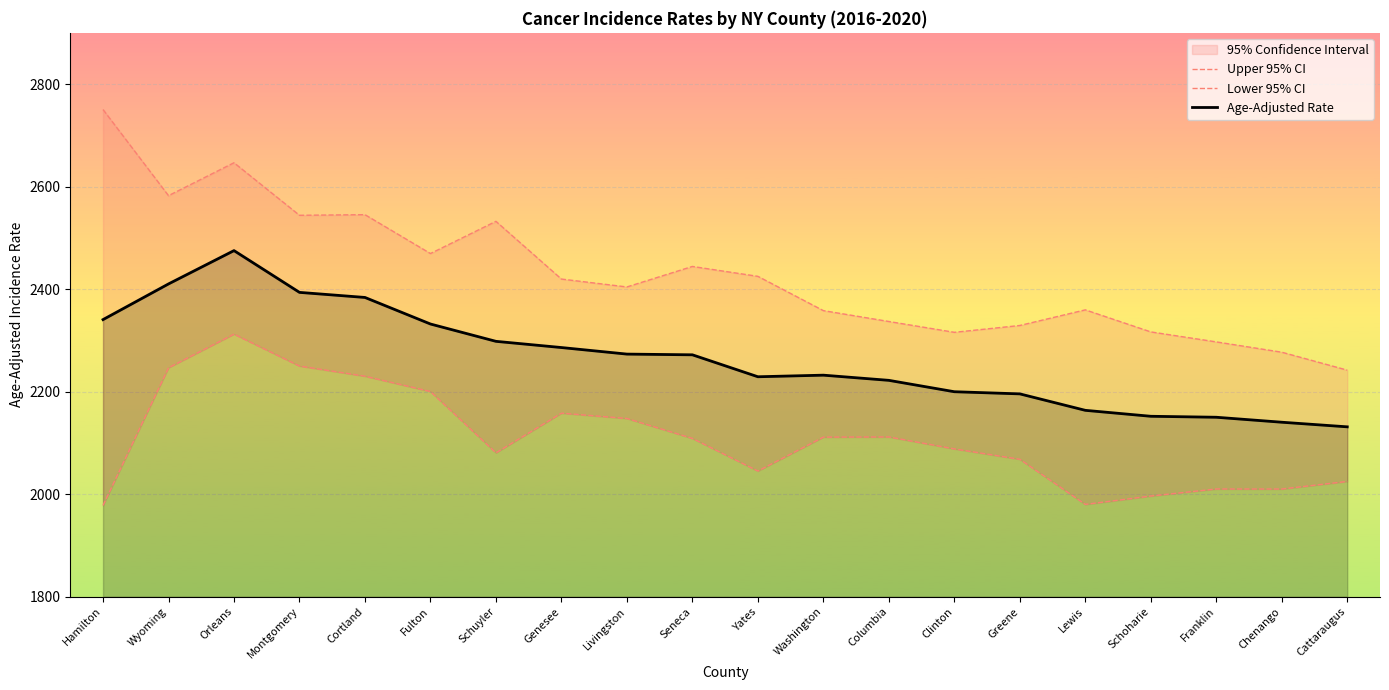

What is the minimum value shown in the chart?

1978.1